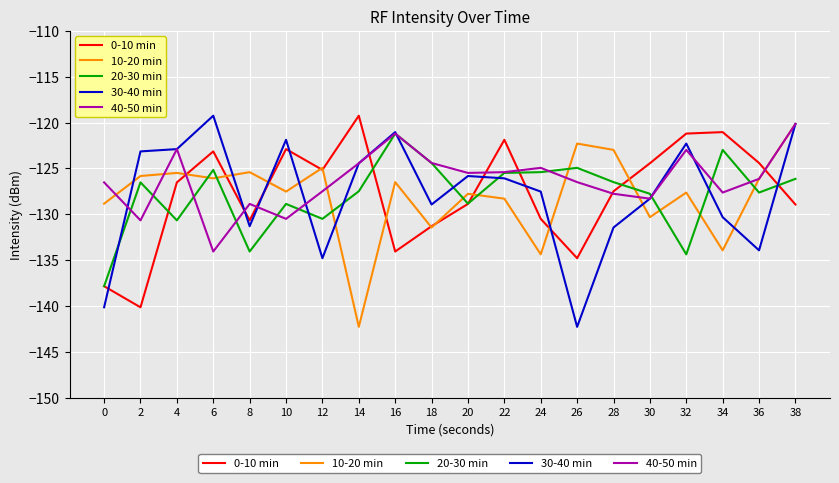

Is it true that 40-50 min equals -127.5 at 12?

True